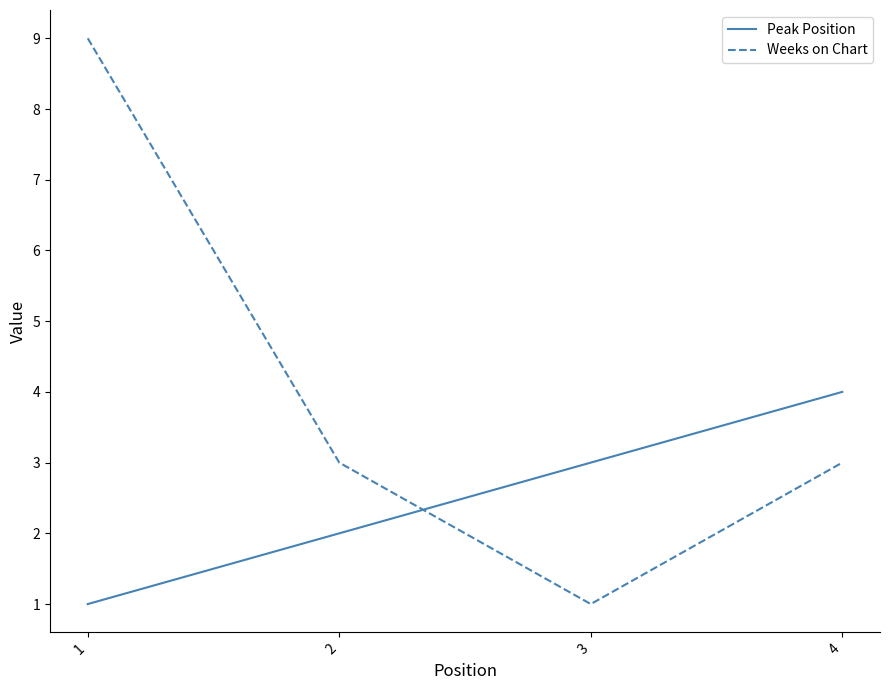

What is the smallest value displayed?

1